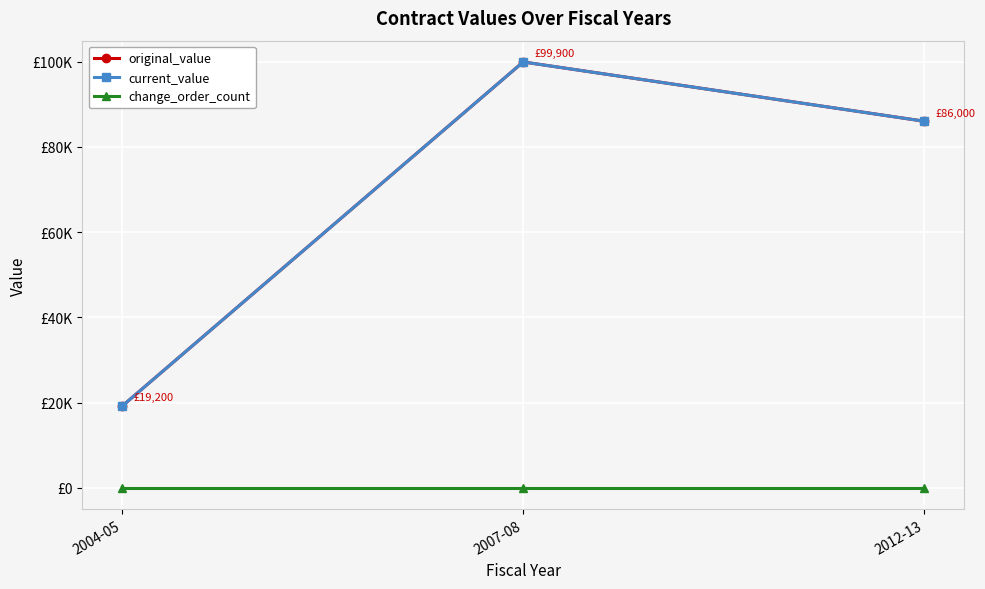

Reading right to left, extract all data points from this chart.

original_value: 86000	99900	19200
current_value: 86000	99900	19200
change_order_count: 0	0	0